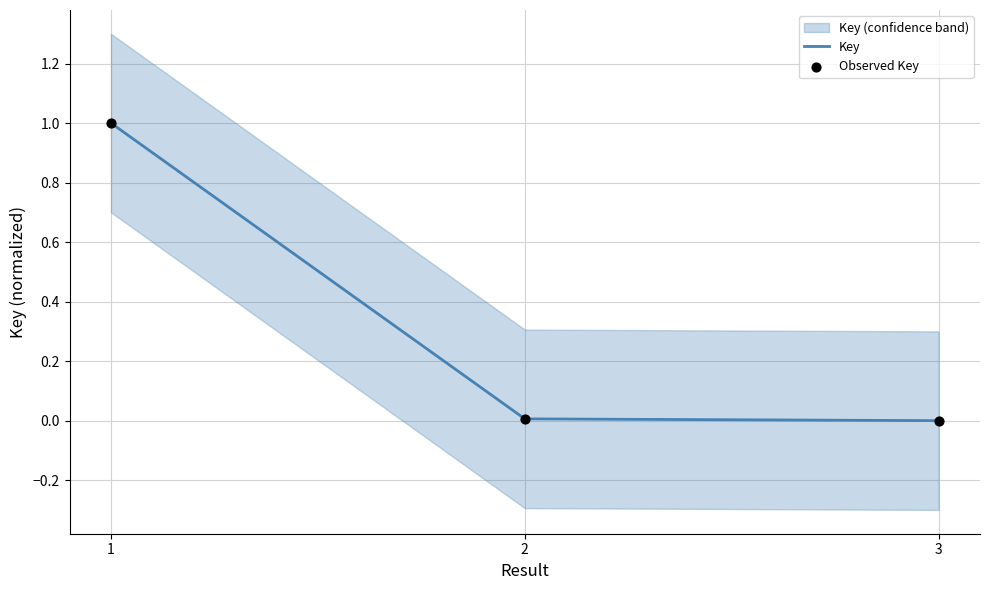

Which series has the largest Y range (max minus min)?

Key